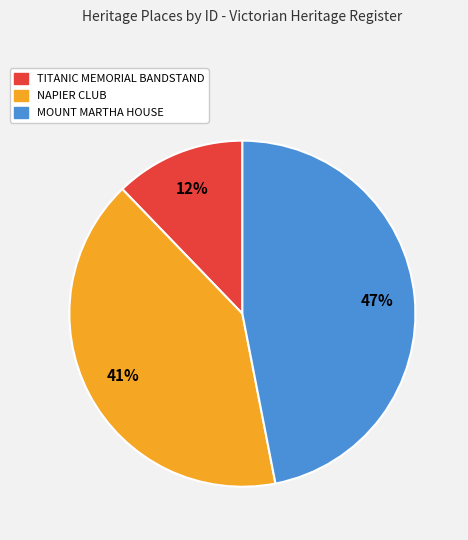

The TITANIC MEMORIAL BANDSTAND slice represents 12% of the pie. True or false?

True